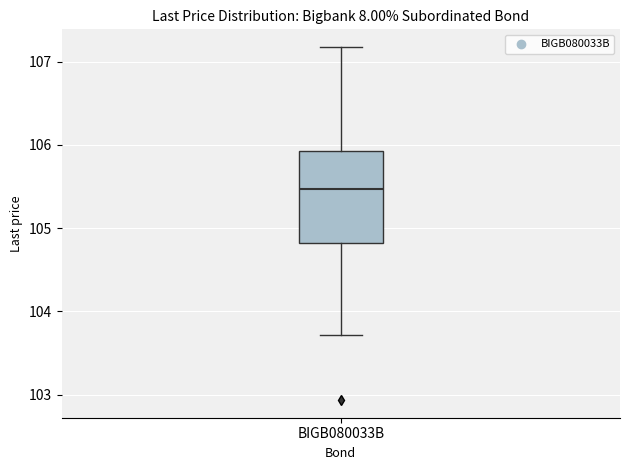

Transcribe this box plot: give where the median line is, the range the box spans, and where the two whiskers end, as read against the y-axis. The values are not printed on the chart, so give them approximately, as read against the axis.

median 105.5, box 104.8 to 105.9, whiskers 103.7 to 107.2